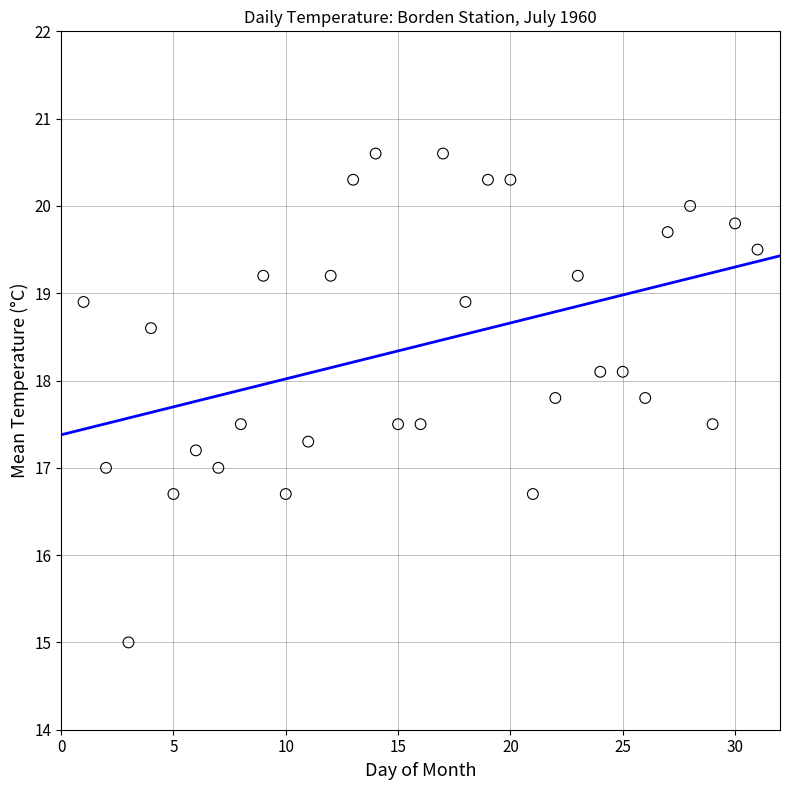

What is the range of Y values (max minus min)?

5.6